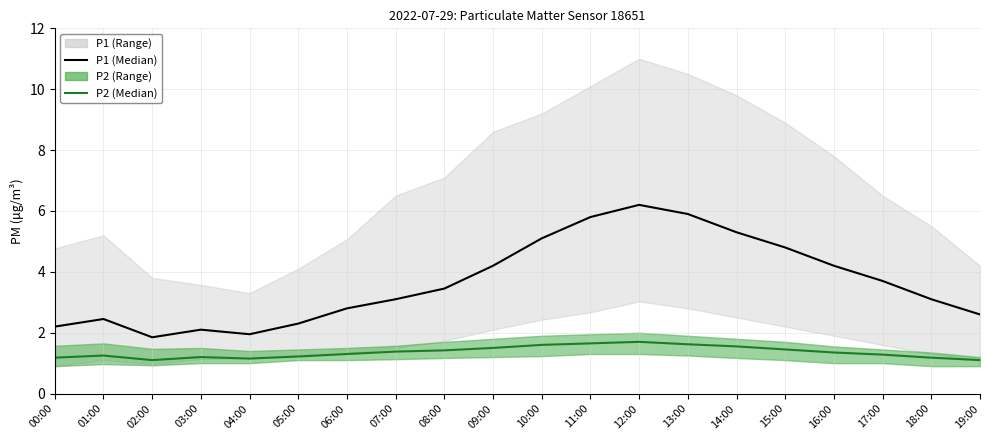

What is the highest value of the P1 (Median) series?

6.2